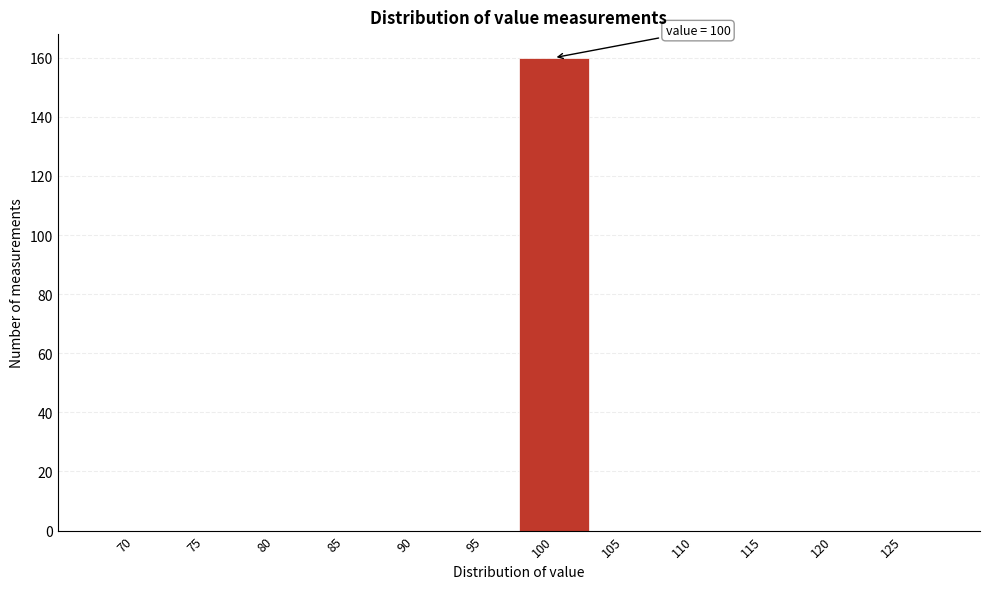

Reading left to right, transcribe all the data shown in this chart.

70=0	75=0	80=0	85=0	90=0	95=0	100=160	105=0	110=0	115=0	120=0	125=0